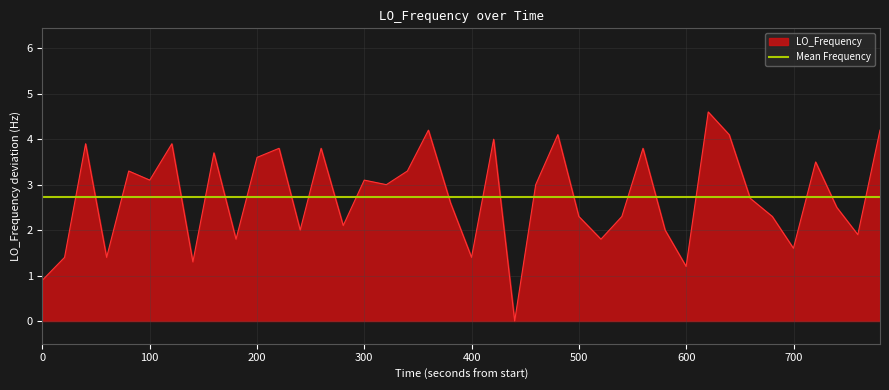

Which series has the largest range (max minus min)?

LO_Frequency